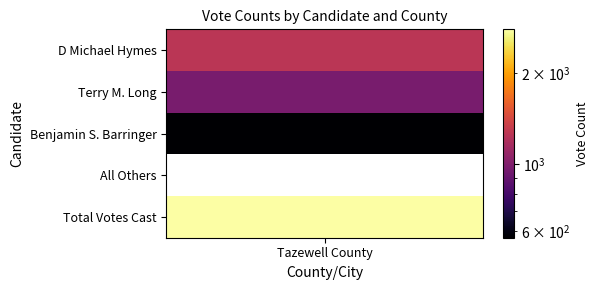

Reading right to left, what are all the values shown in this chart?

Total Votes Cast=2799	All Others=0	Benjamin S. Barringer=571	Terry M. Long=971	D Michael Hymes=1257